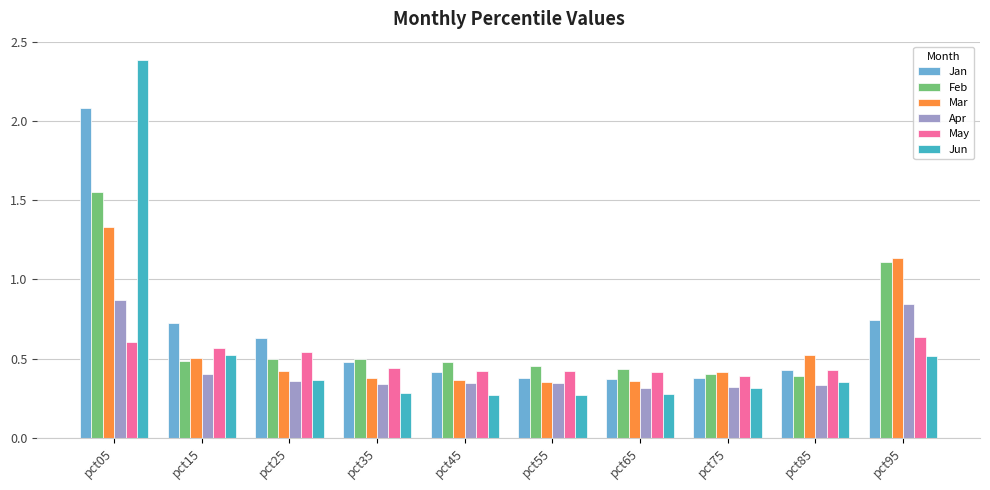

Count the number of data series in this chart.

6